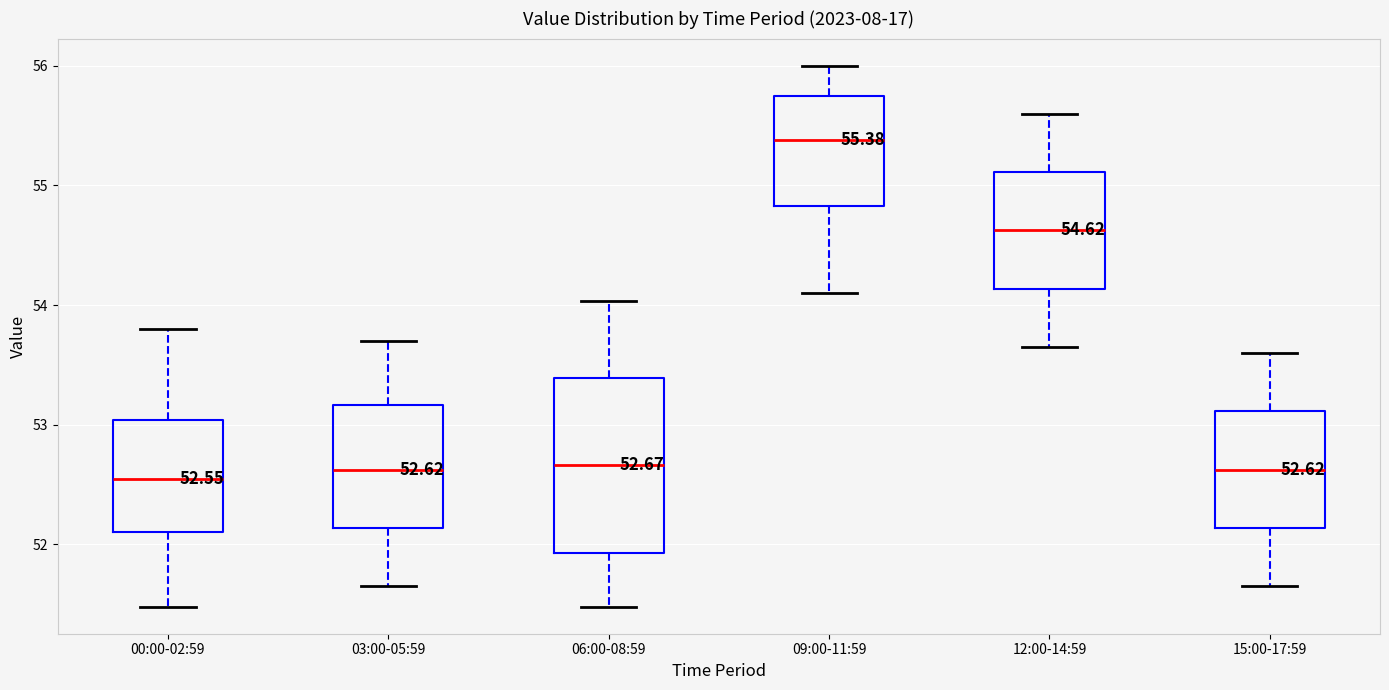

Which box is the tallest, from its lower edge to its upper edge?

06:00-08:59